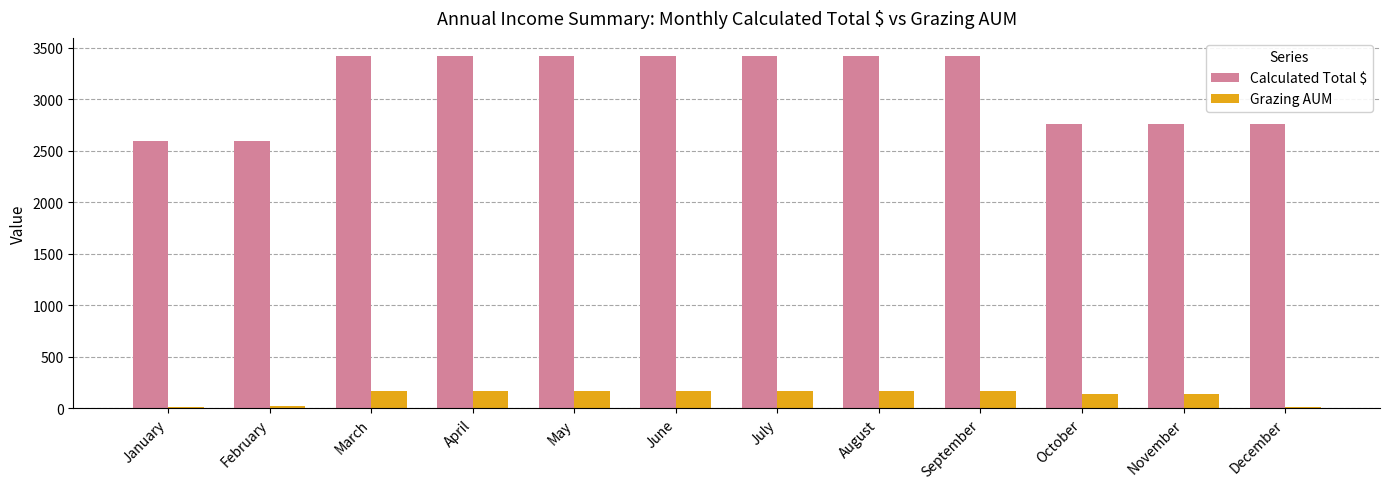

What is the lowest value of the Grazing AUM series?

13.0